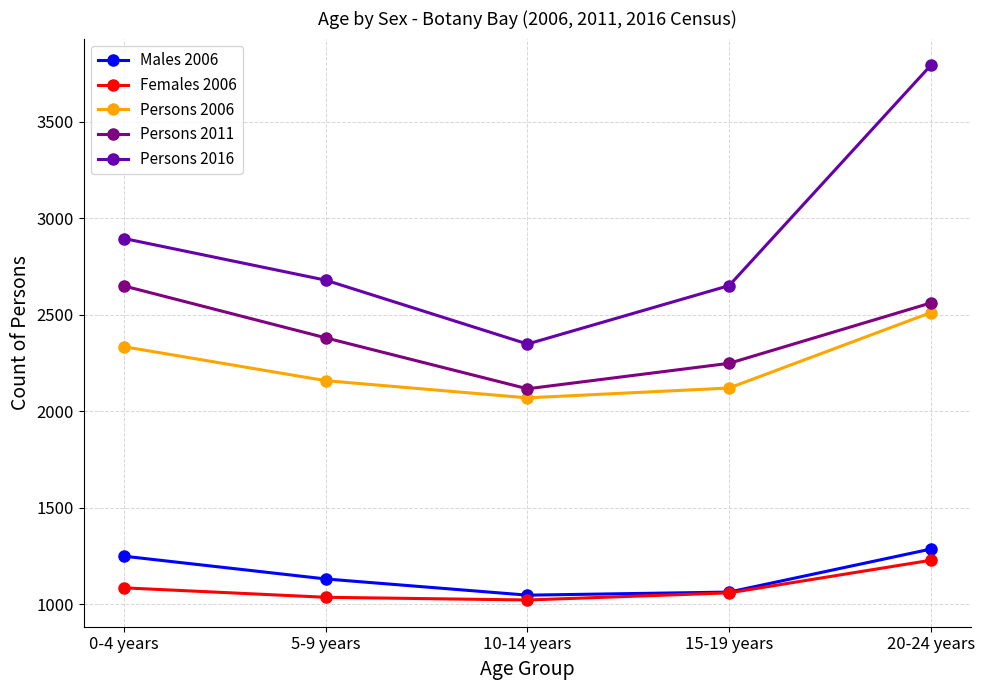

What is the difference between the highest and lowest values at 10-14 years?

1327